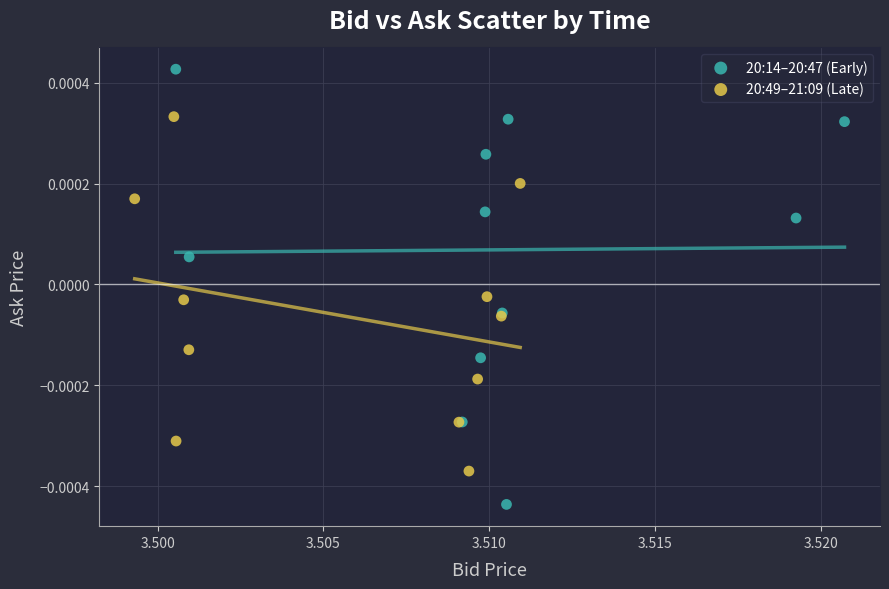

What are all the series names shown in the legend?

20:14–20:47 (Early), 20:49–21:09 (Late)